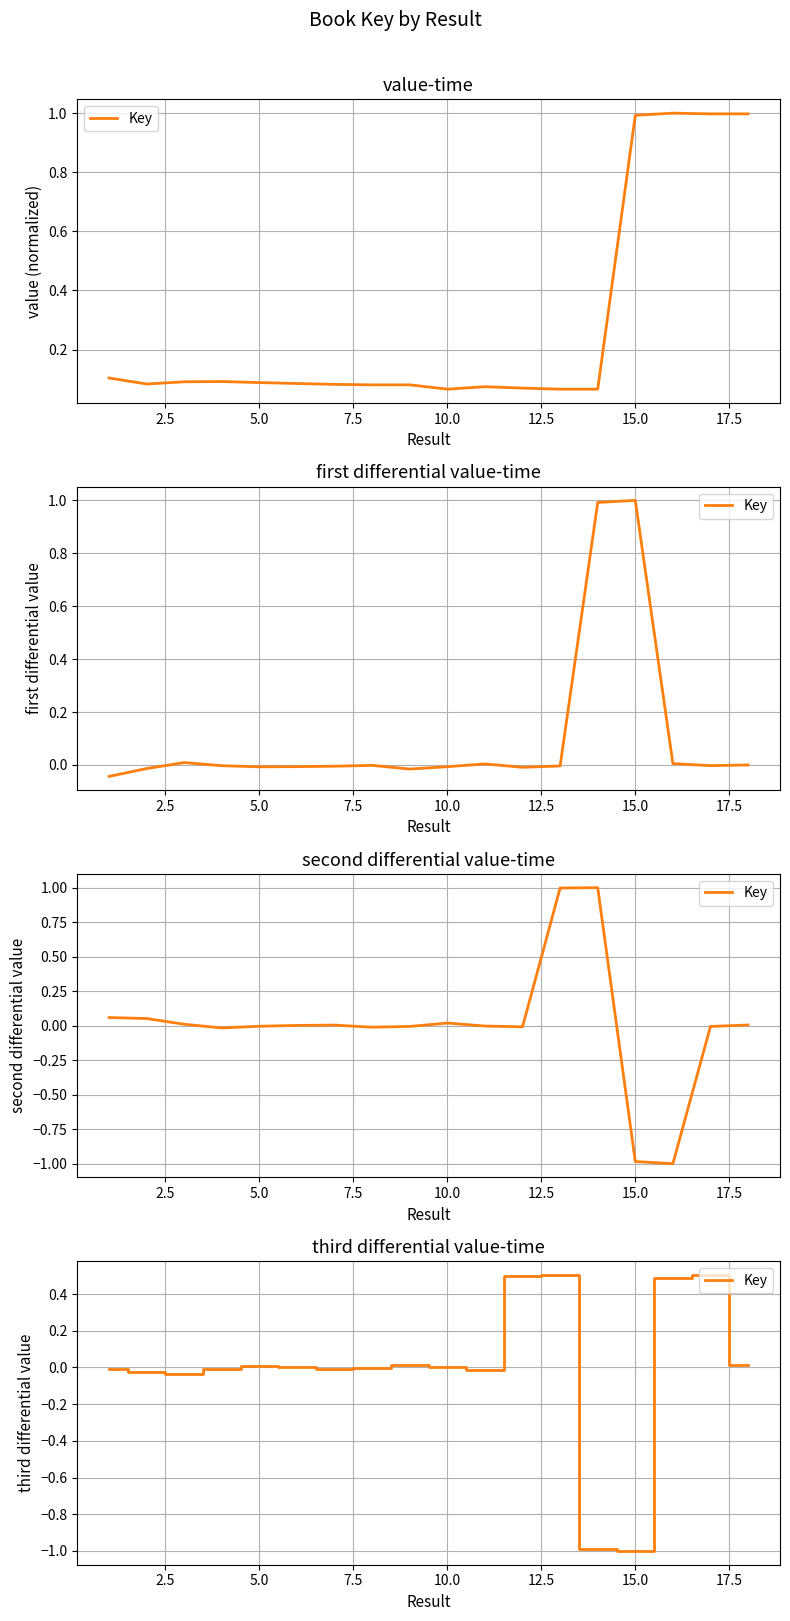

The chart shows a value of 0.8 at 12. True or false?

False